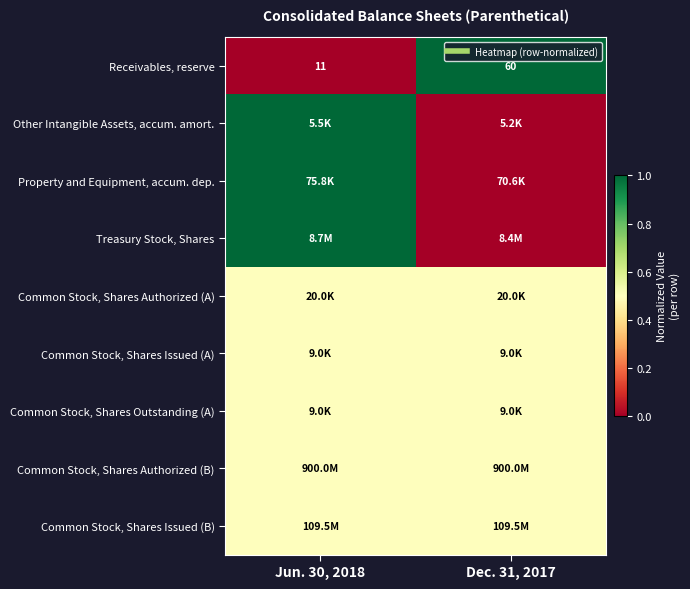

Which series has the largest range (max minus min)?

Receivables, reserve